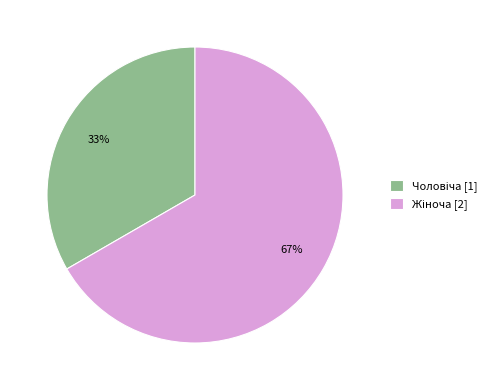

To the nearest percent, what is the average slice percentage?

50%